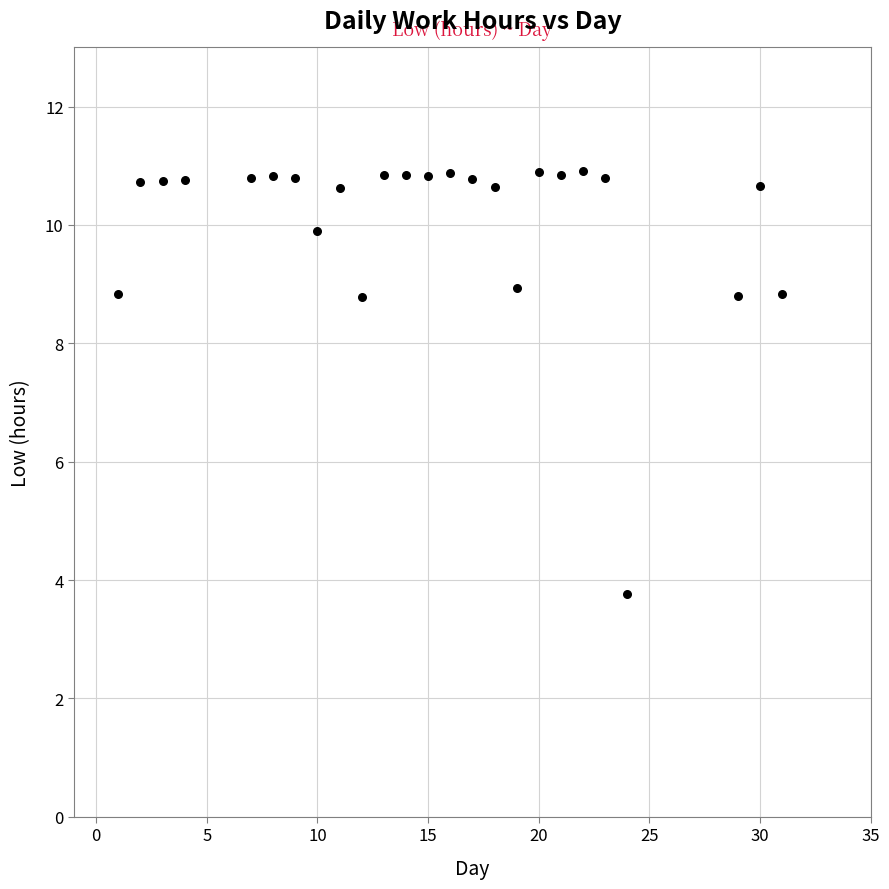

What is the range of X values (max minus min)?

30.0